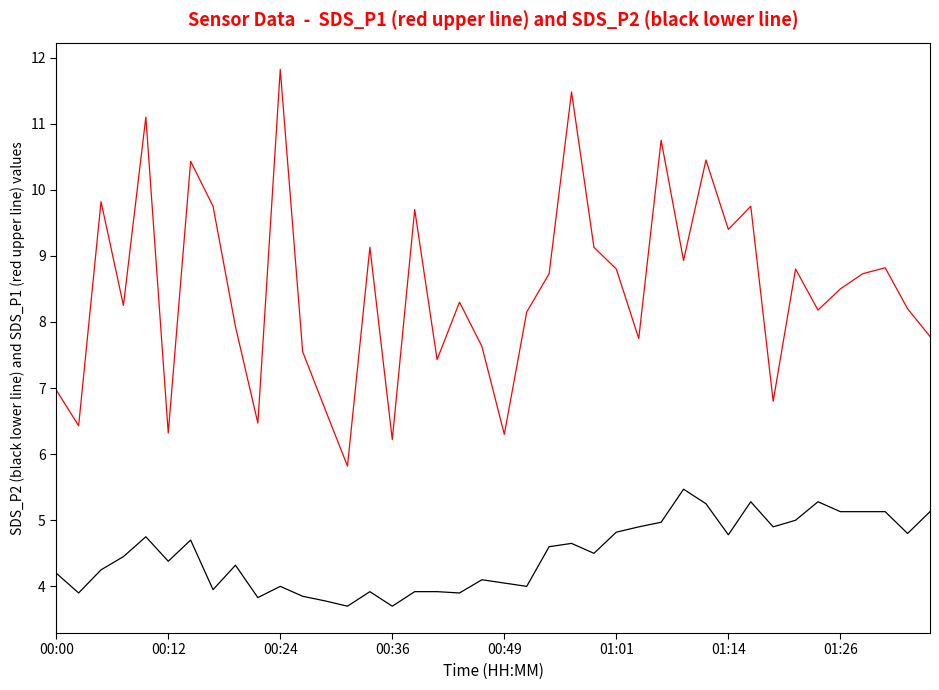

What is the maximum value shown in the chart?

11.8